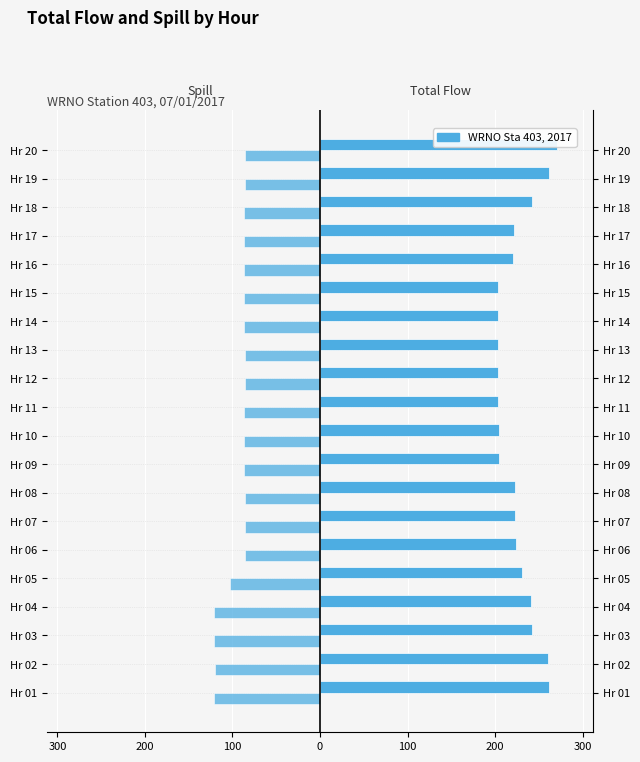

How many data points in Spill Flow (KCFS) are less than -86?

19